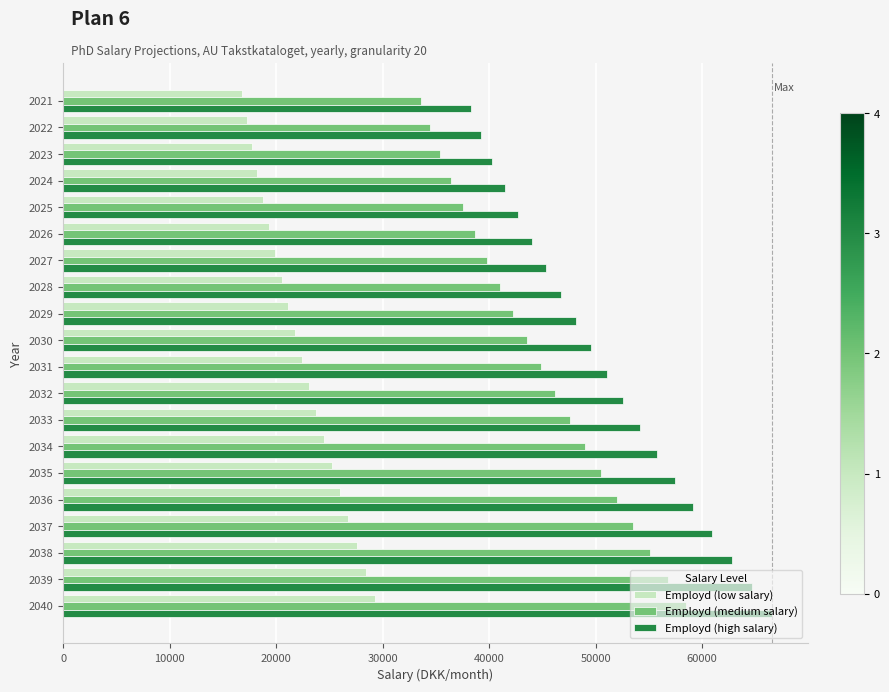

At which category is the sum across all series the highest?

2040